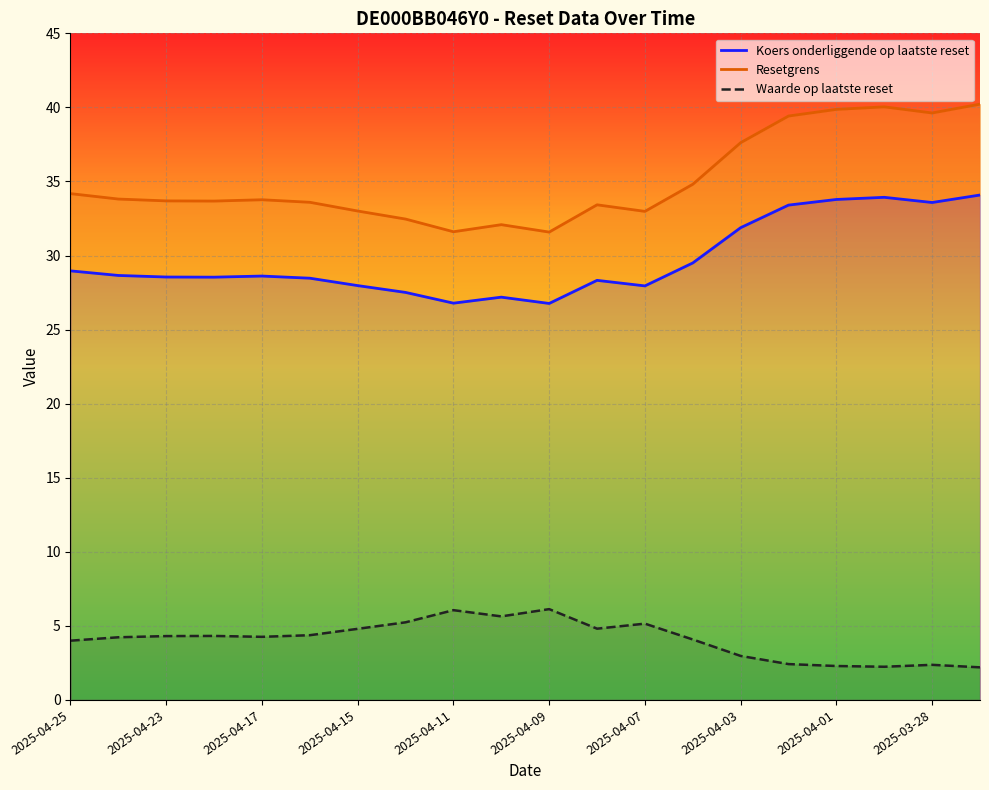

At which category is the sum across all series the highest?

19